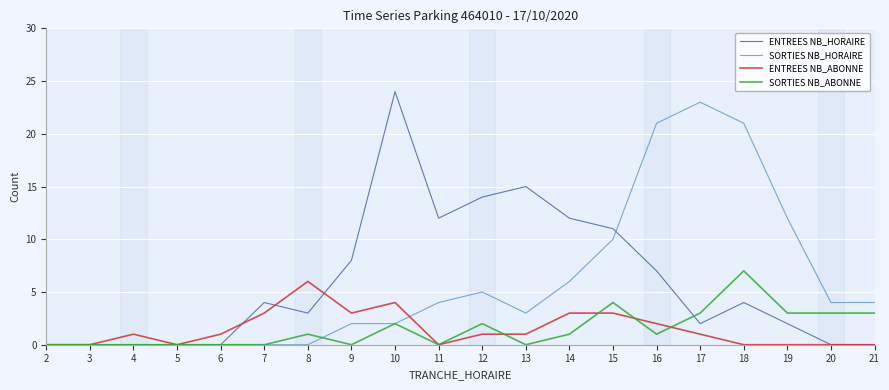

What is the sum of all SORTIES NB_ABONNE values?

30